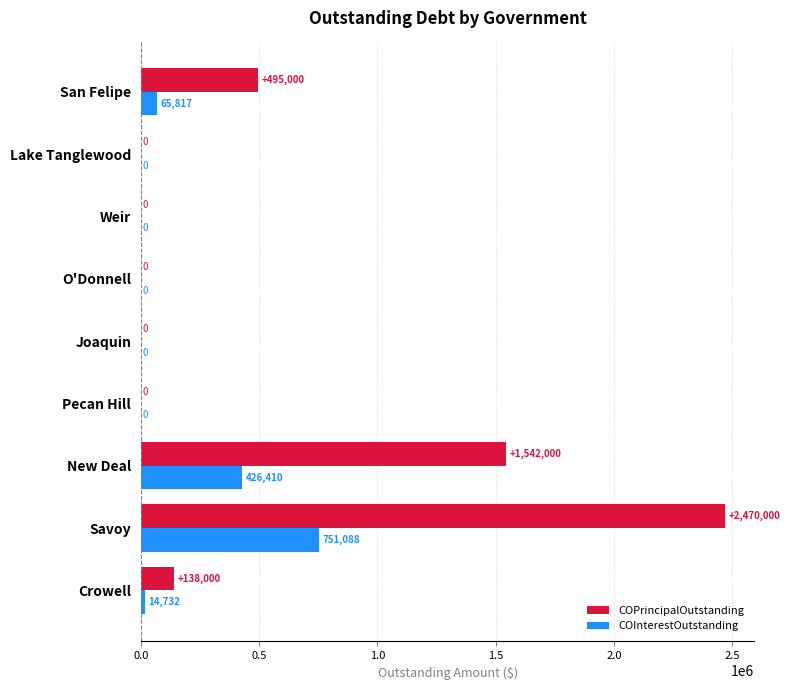

Which series has the largest total across all categories?

COPrincipalOutstanding